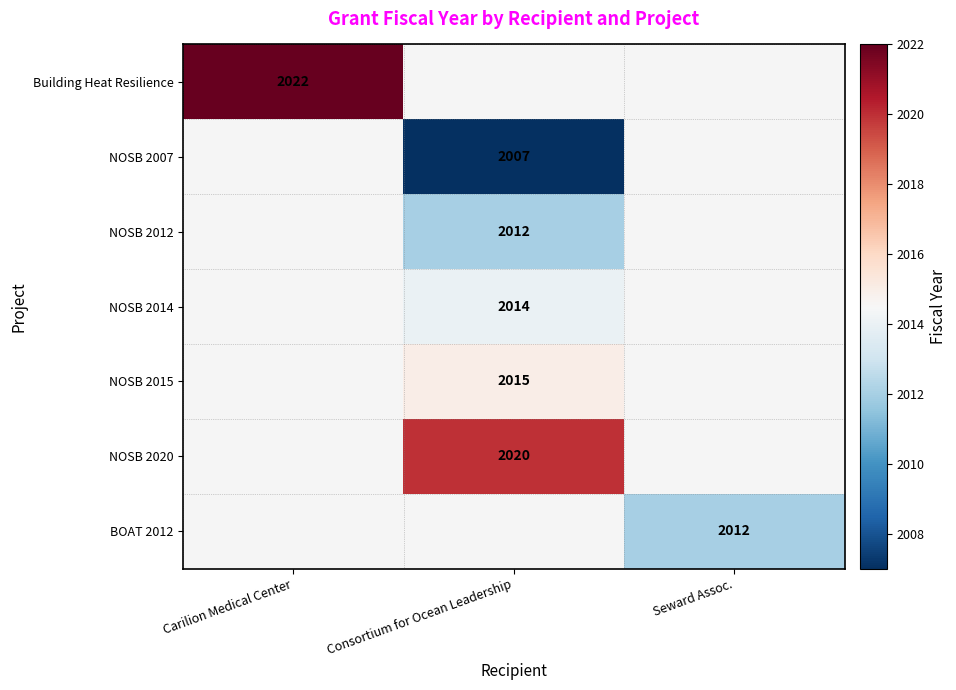

What is the maximum value shown in the chart?

2022.0